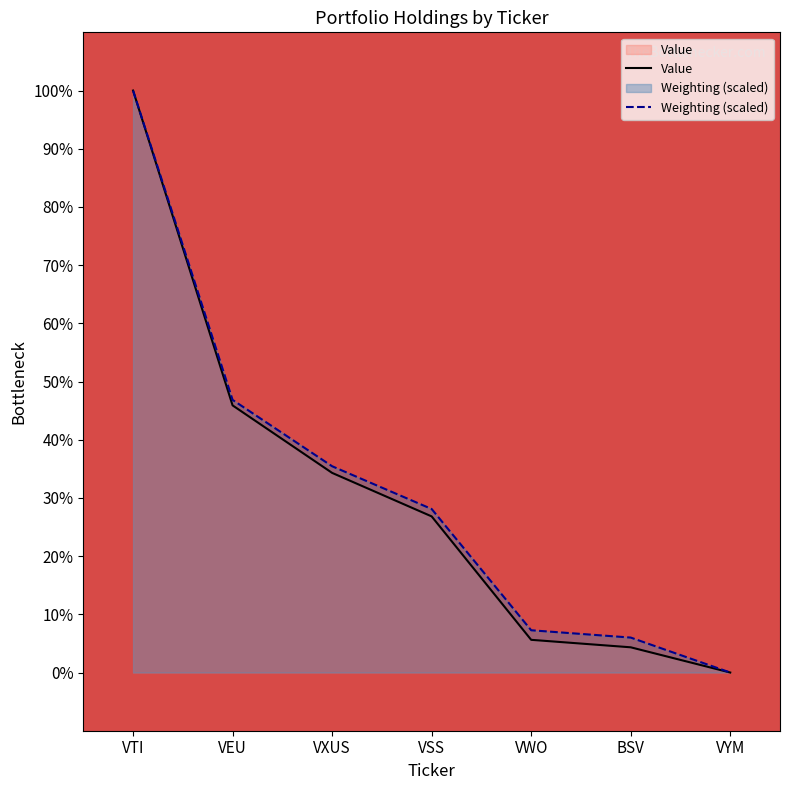

List the series in order of their peak value, lowest first.

Value, Weighting (scaled)